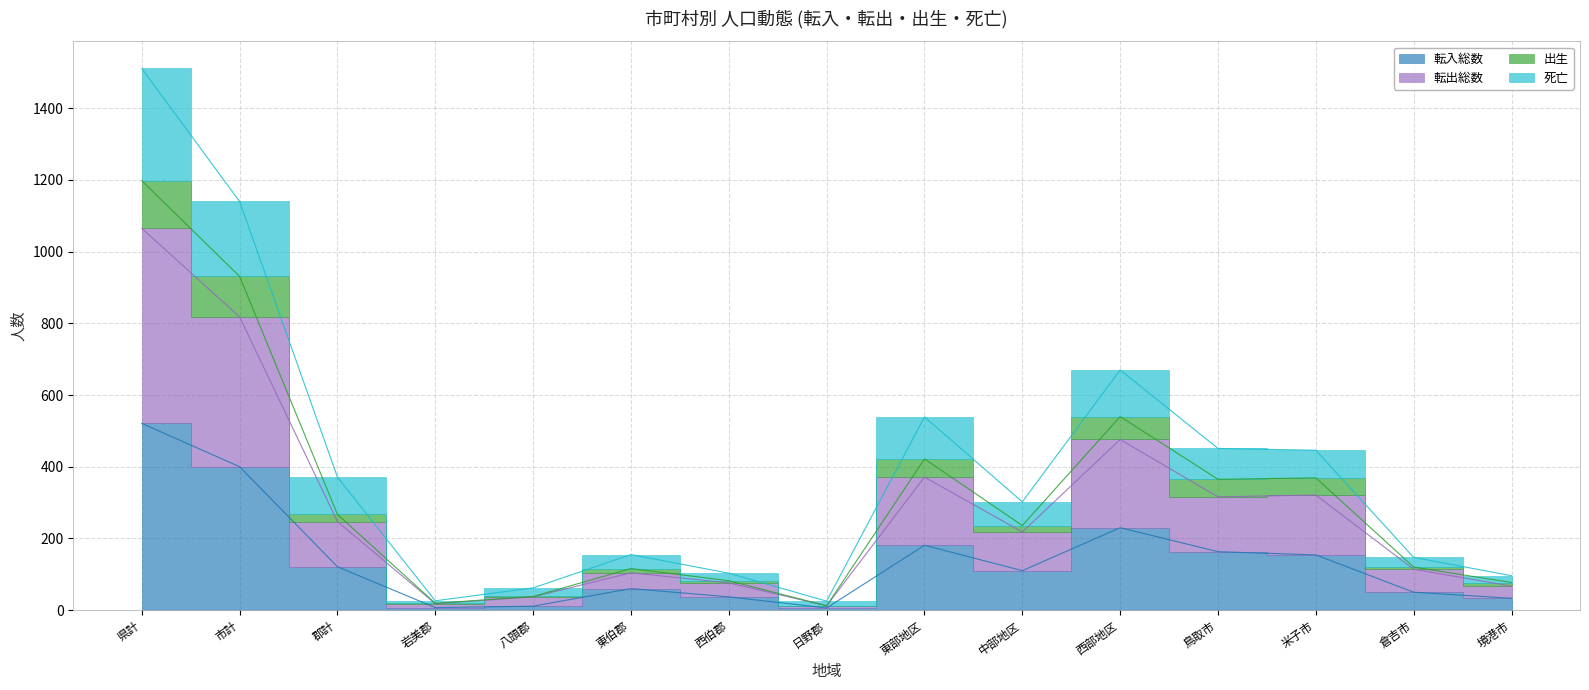

Reading left to right, what are all the values shown in this chart?

転入総数: 521	400	121	7	11	60	37	6	181	110	230	163	154	50	33
転出総数: 1065	818	247	18	37	104	76	12	371	218	476	316	321	114	67
出生: 1198	931	267	19	38	116	82	12	422	236	540	365	369	120	77
死亡: 1511	1140	371	26	62	155	103	25	539	302	670	451	446	147	96